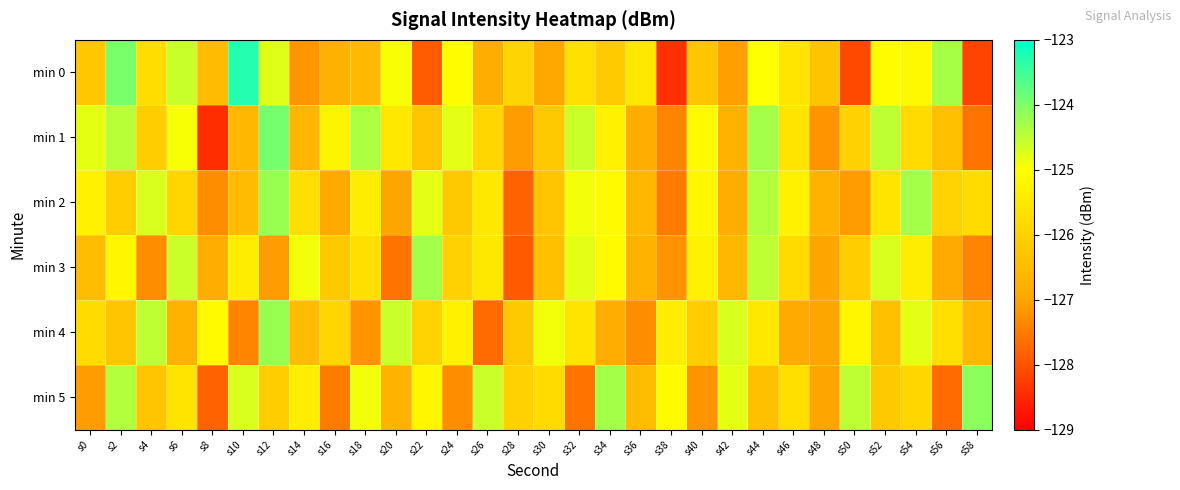

What is the total value across all series at s2?

-750.4